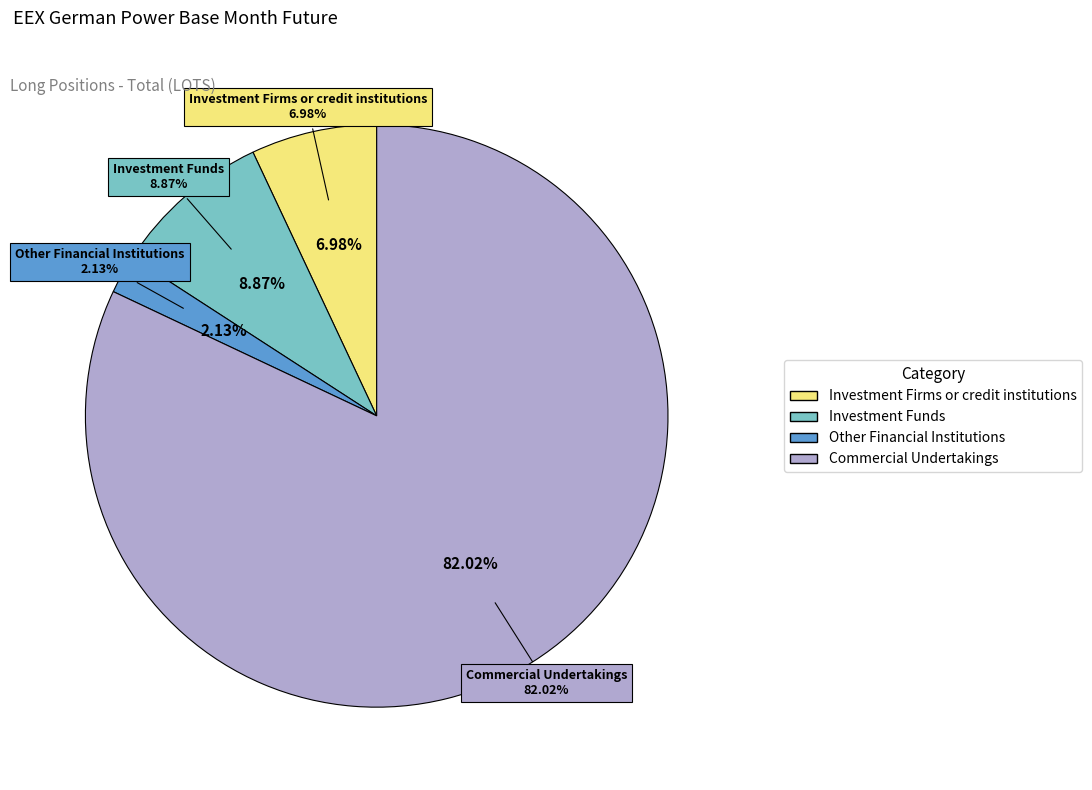

What percentage is the Commercial Undertakings slice, to the nearest percent?

82%